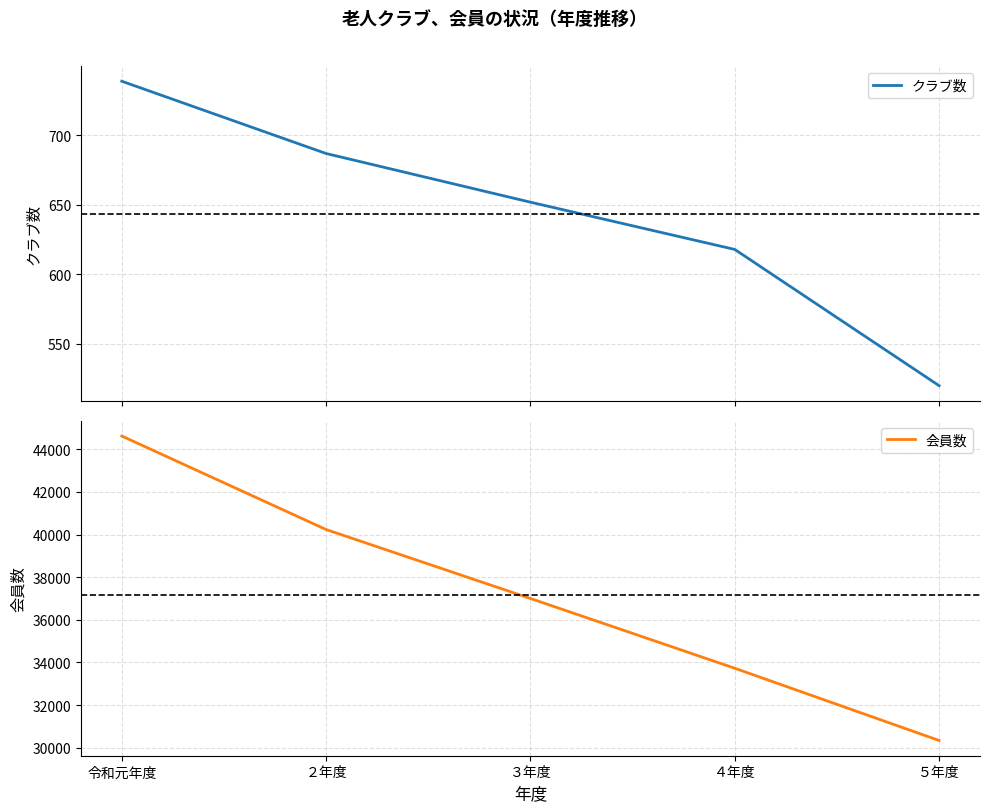

What is the label of the 4th point from the right?

２年度